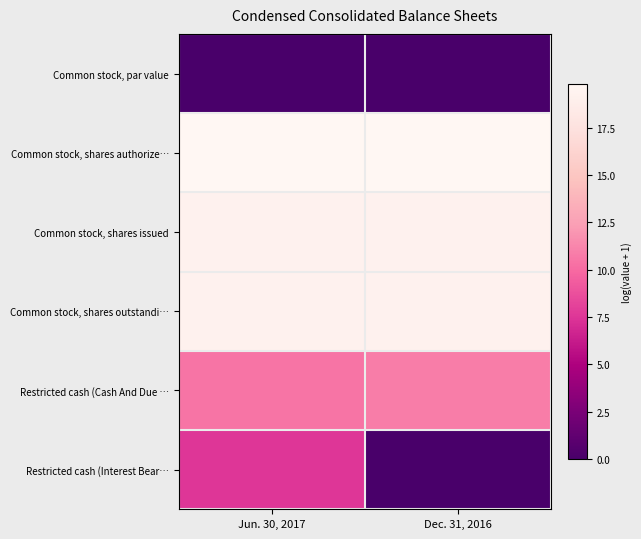

Which has a higher value, Jun. 30, 2017 or Dec. 31, 2016?

Jun. 30, 2017